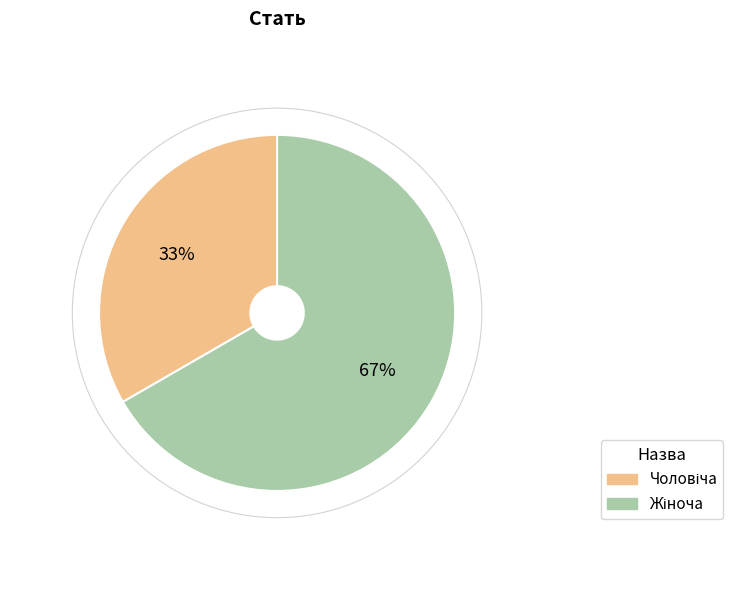

Is there a majority slice in this chart?

Yes